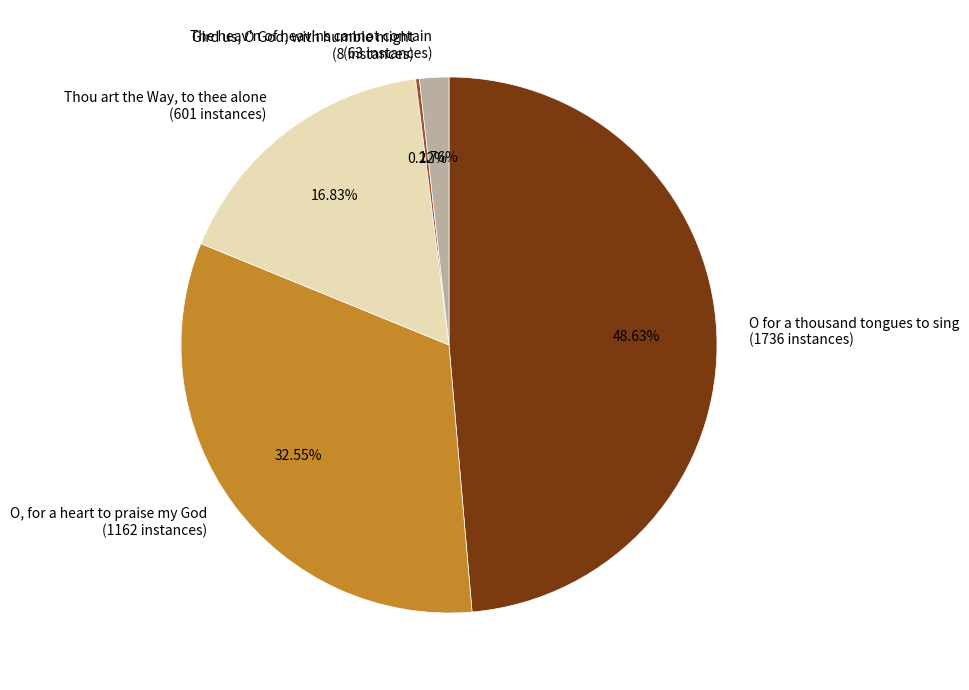

To the nearest percent, what is the average slice percentage?

20%